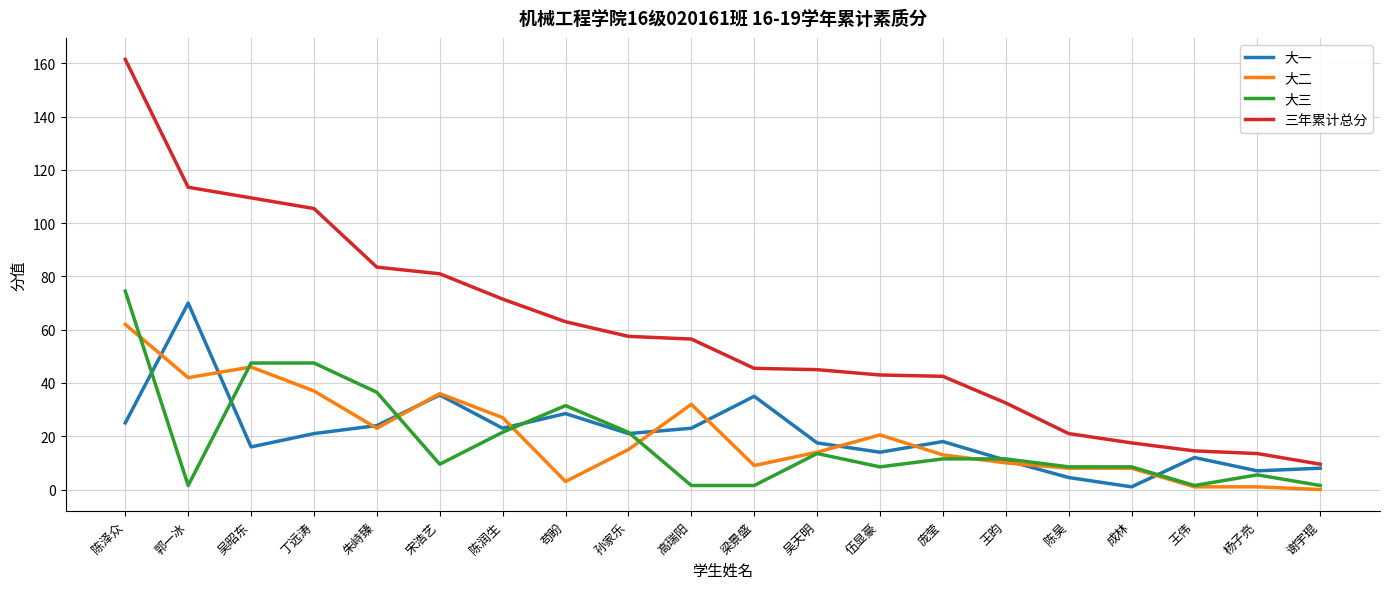

What is the difference between the highest and lowest values at 庞莹?

31.0